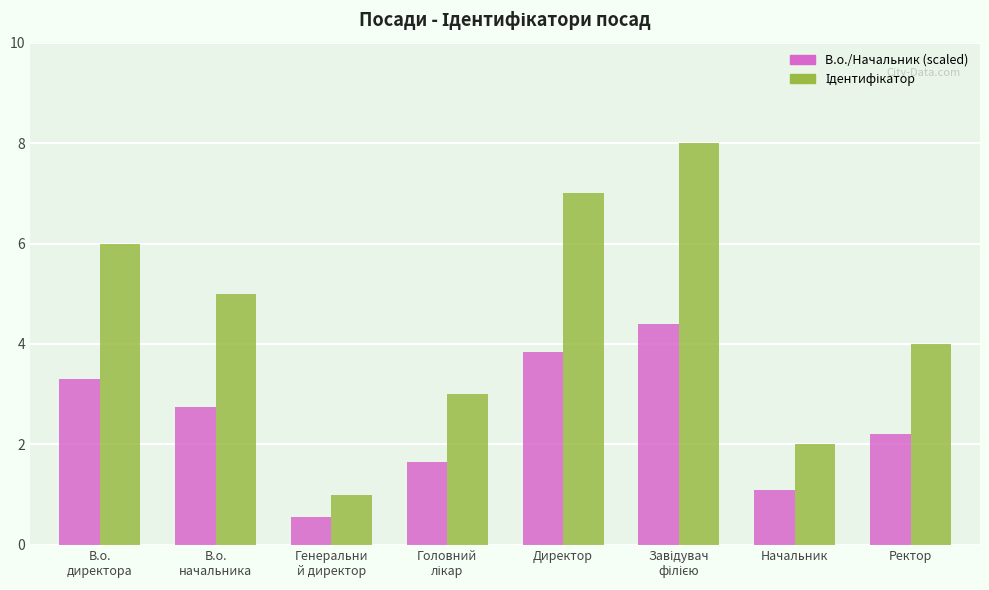

What is the total value across all series at Директор?

10.9